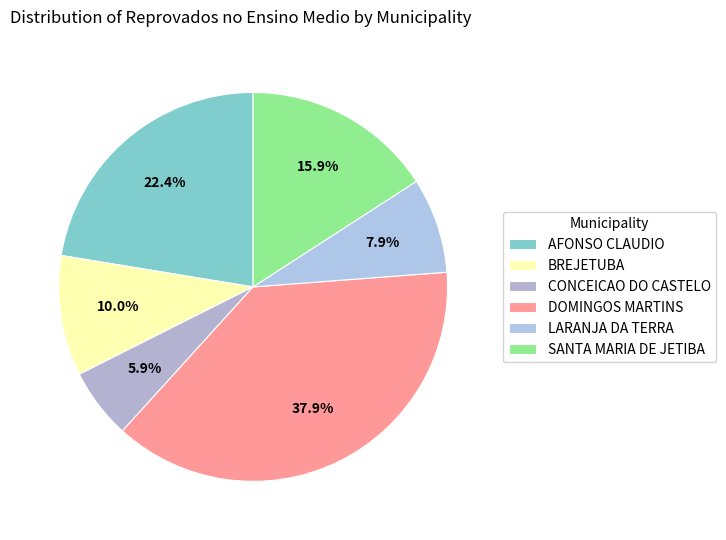

Which slice is the smallest?

CONCEICAO DO CASTELO